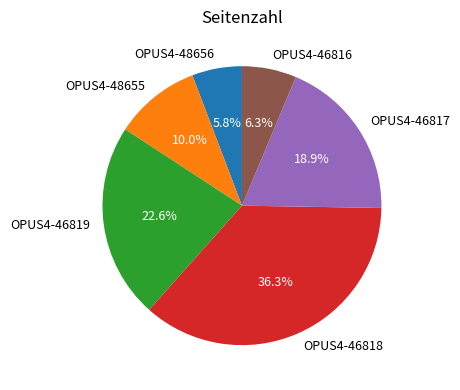

What is the largest slice in the pie chart?

OPUS4-46818